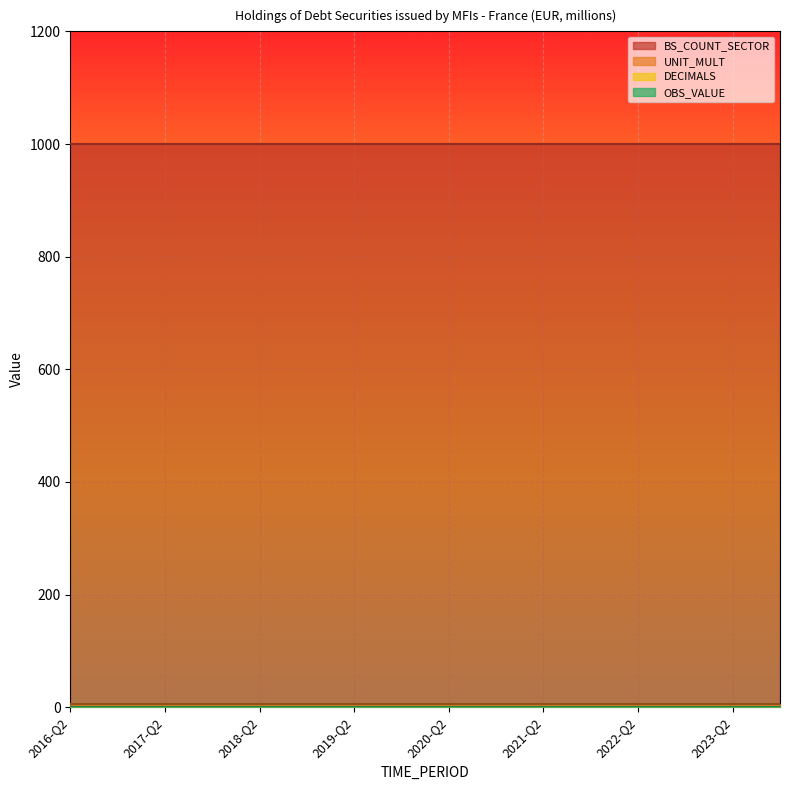

Between 2017-Q4 and 2020-Q4, which is larger?

2017-Q4